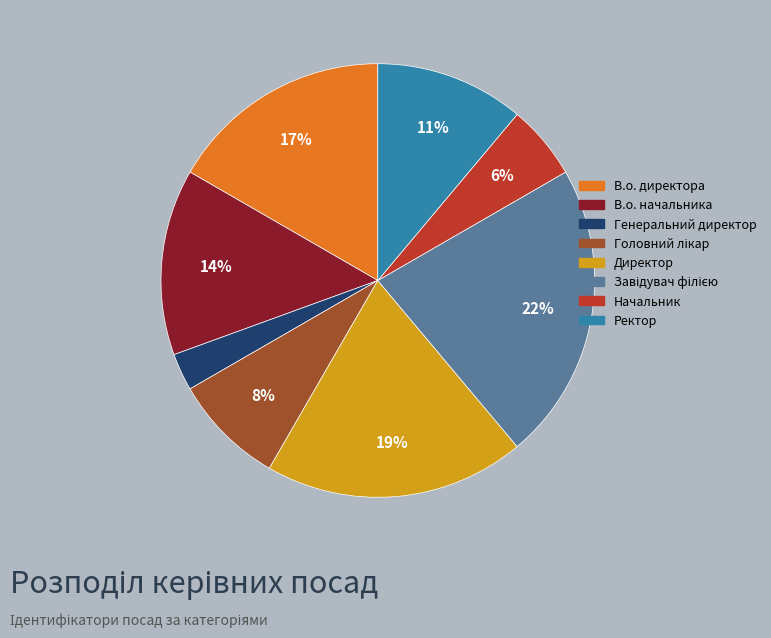

To the nearest percent, what is the difference between the largest and smallest slice percentages?

19%